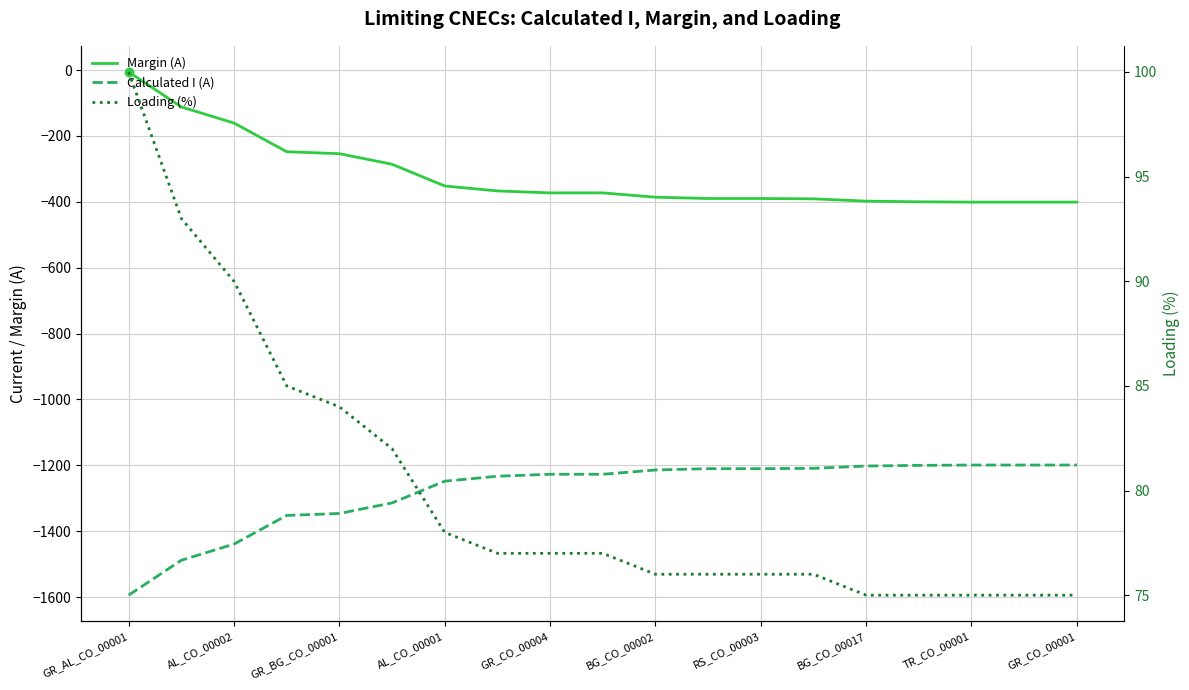

Which has a higher value, RS_CO_00003 or TR_CO_00001?

RS_CO_00003